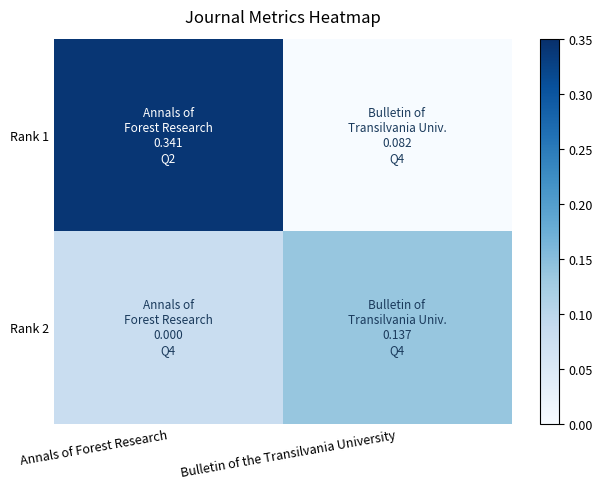

At which category is the sum across all series the highest?

Annals of Forest Research